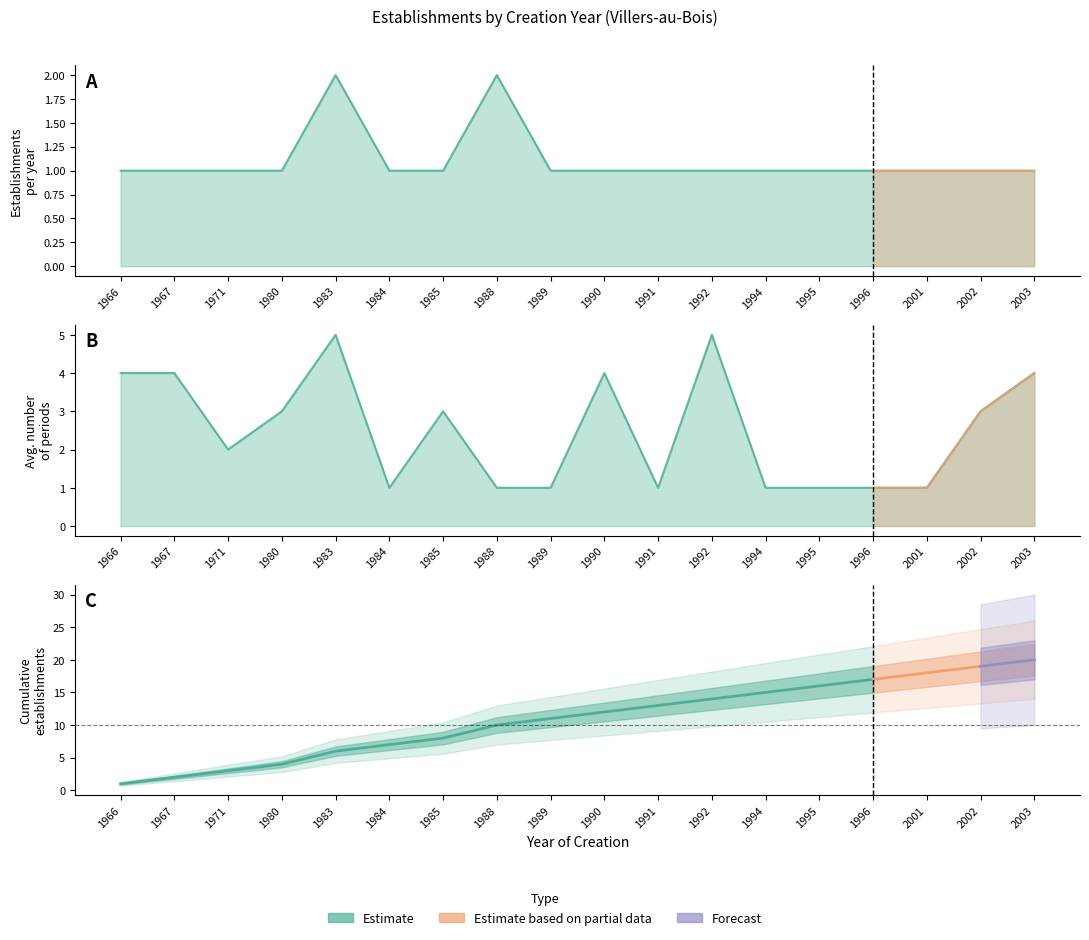

Does the chart have visible grid lines?

No